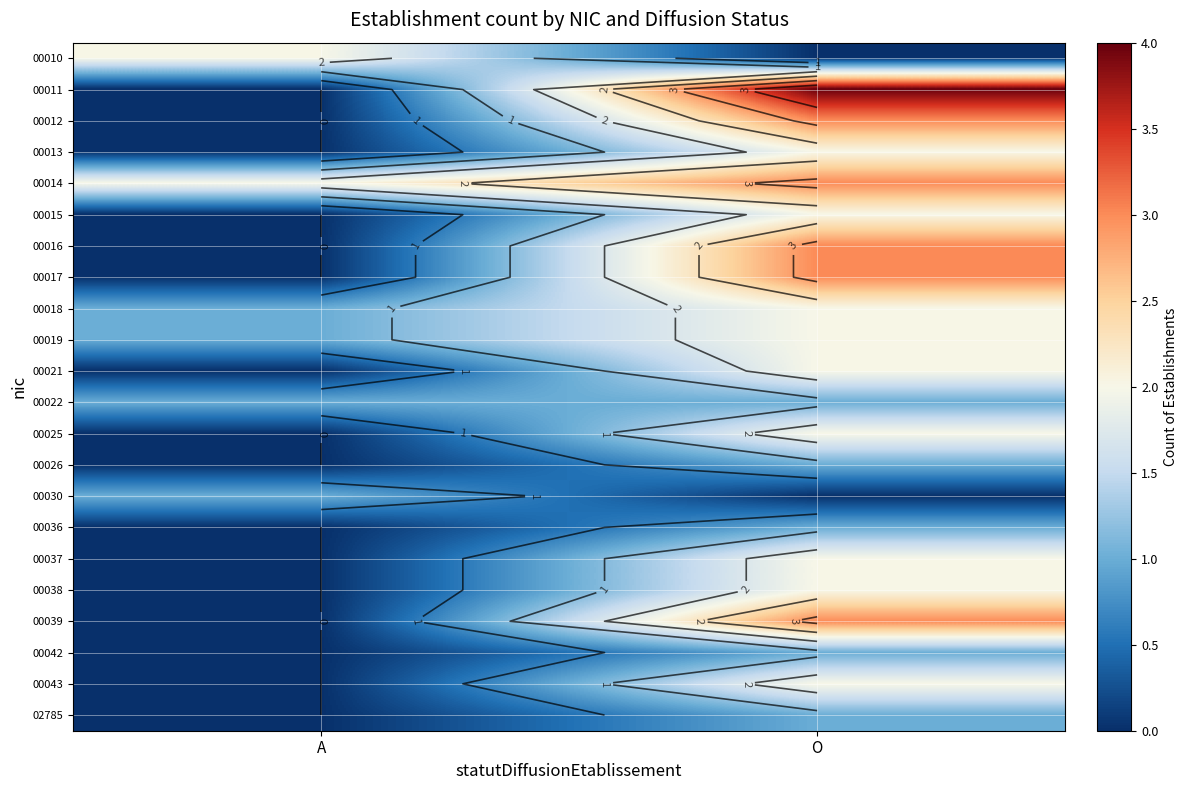

Is it true that 00021 equals 2 at O?

True